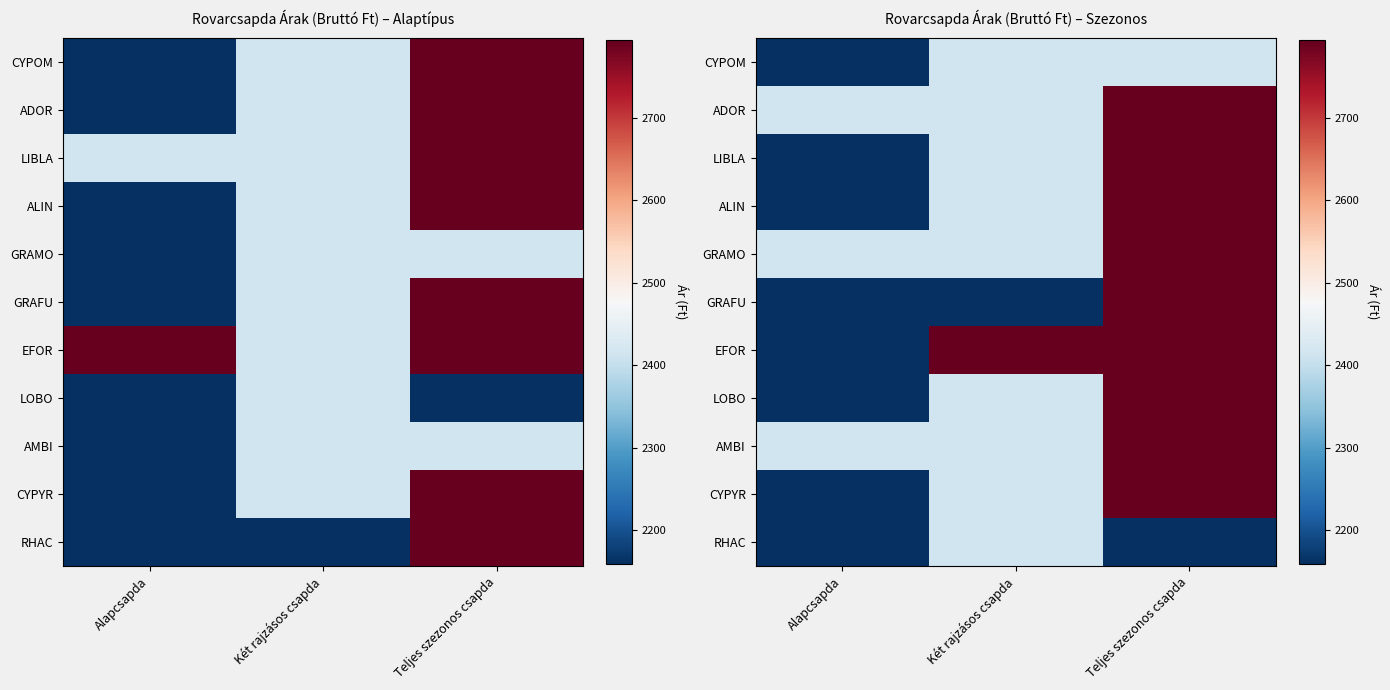

What is the difference between the highest and lowest values at Két rajzásos csapda?

635